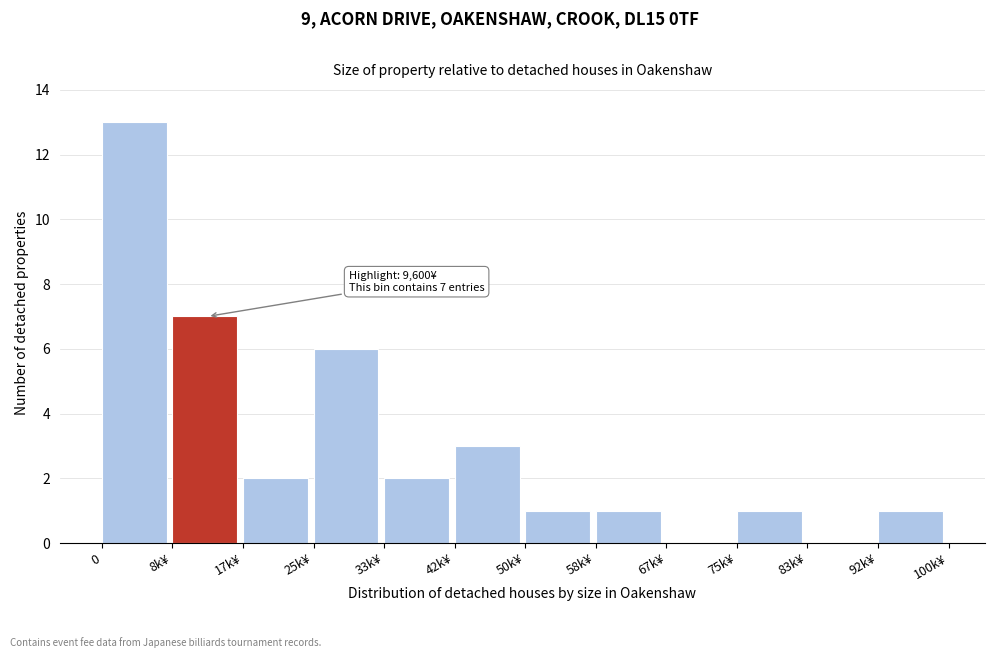

Reading left to right, transcribe all the data shown in this chart.

0=13	8k¥=7	17k¥=2	25k¥=6	33k¥=2	42k¥=3	50k¥=1	58k¥=1	67k¥=0	75k¥=1	83k¥=0	92k¥=1